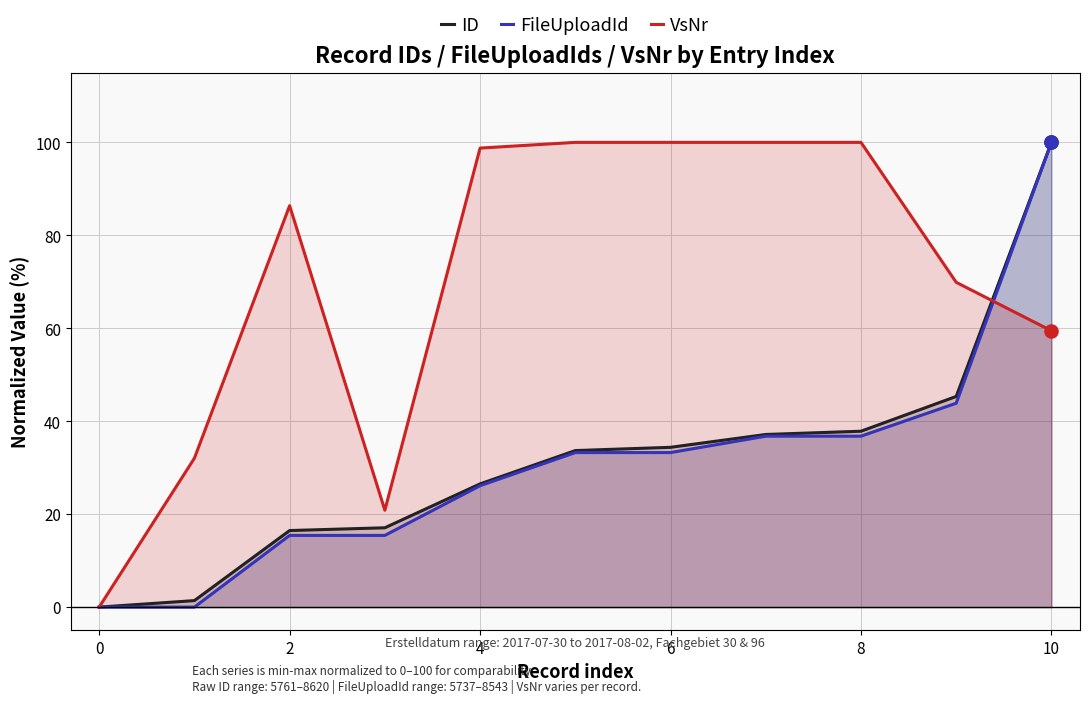

Which series has the largest total across all categories?

VsNr